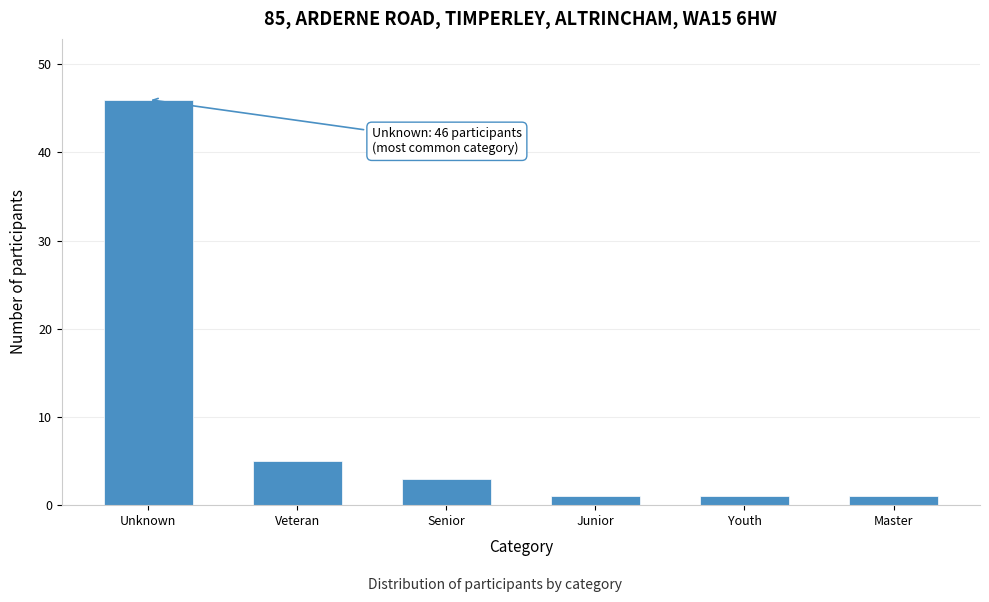

Reading left to right, list all the values displayed in this chart.

Unknown=46	Veteran=5	Senior=3	Junior=1	Youth=1	Master=1